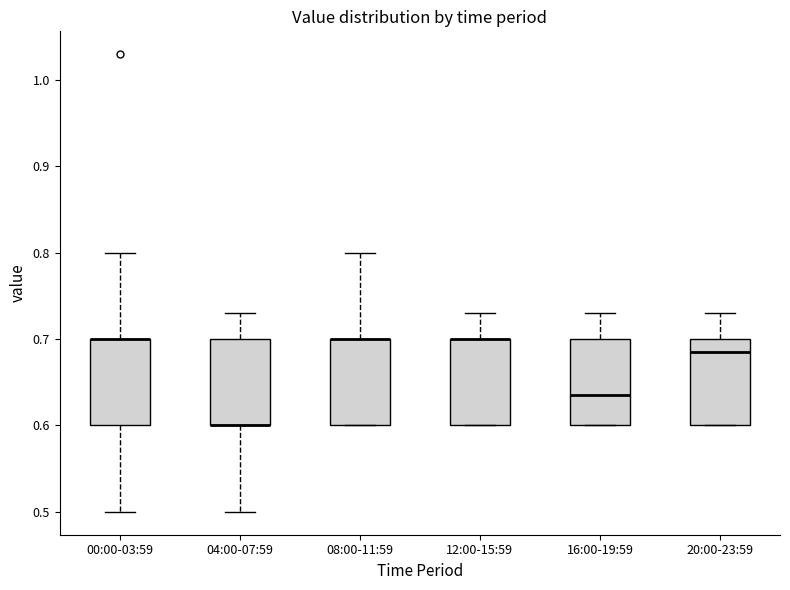

Reading left to right, read every box against the y-axis: the position of its median line, the range the box covers, and the ends of its whiskers. The values are not printed on the chart, so give them approximately, as read against the axis.

00:00-03:59: median 0.70 (drawn on the box's upper edge), box 0.60 to 0.70, whiskers 0.50 to 0.80
04:00-07:59: median 0.60 (drawn on the box's lower edge), box 0.60 to 0.70, whiskers 0.50 to 0.73
08:00-11:59: median 0.70 (drawn on the box's upper edge), box 0.60 to 0.70, whiskers 0.60 to 0.80
12:00-15:59: median 0.70 (drawn on the box's upper edge), box 0.60 to 0.70, whiskers 0.60 to 0.73
16:00-19:59: median 0.64, box 0.60 to 0.70, whiskers 0.60 to 0.73
20:00-23:59: median 0.69, box 0.60 to 0.70, whiskers 0.60 to 0.73